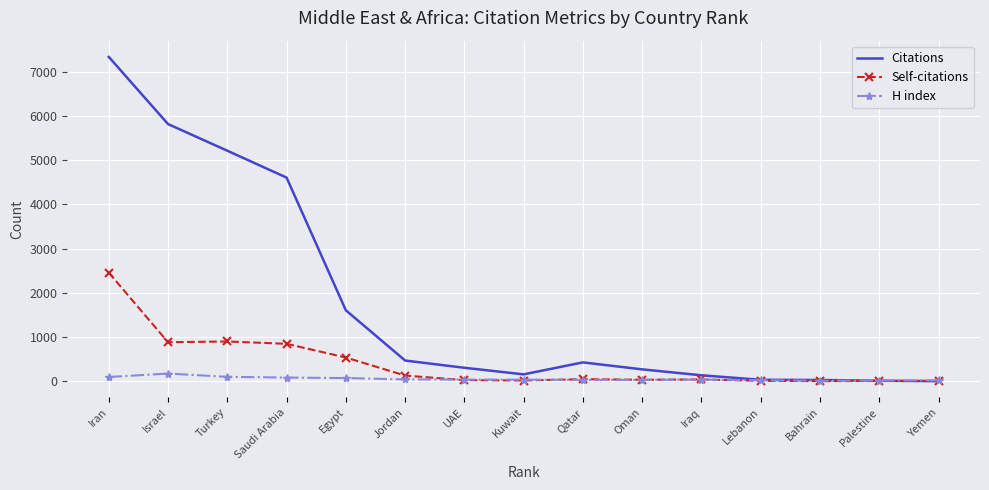

In H index, how many points are higher than both neighbors (excluding endpoints)?

2